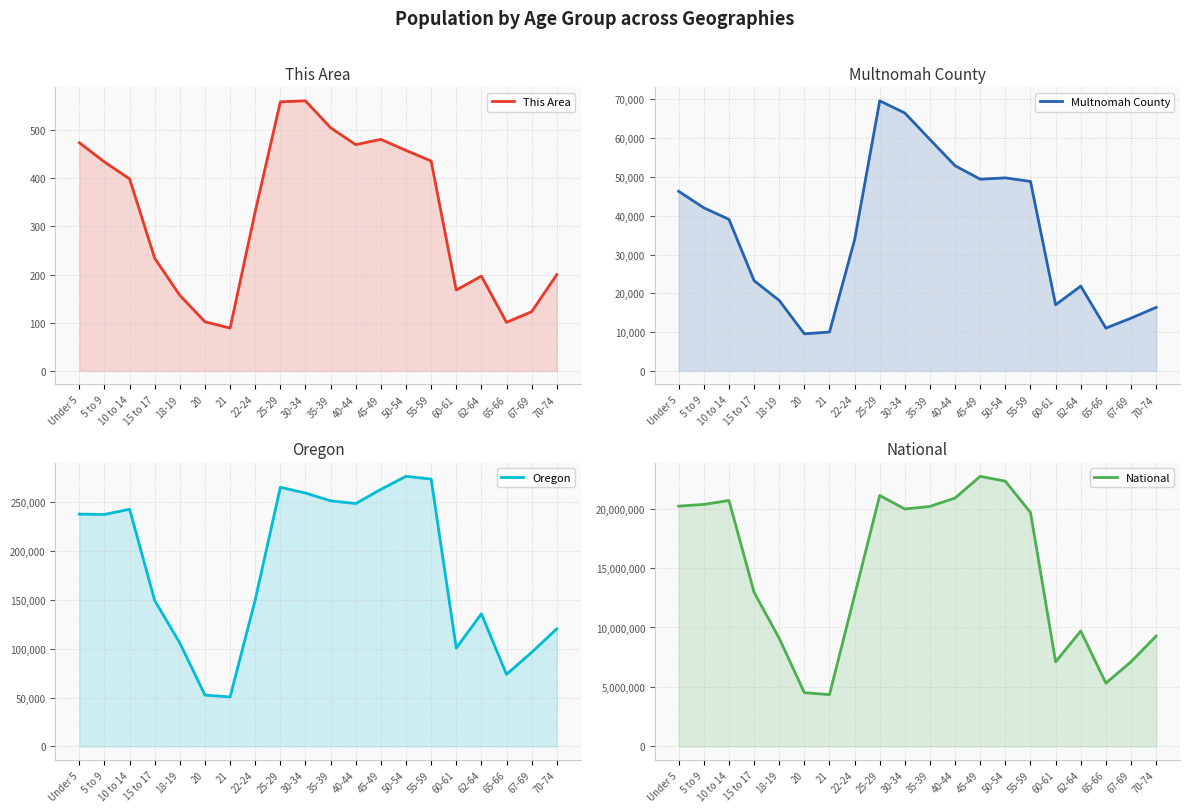

What is the approximate value of Oregon at 67-69, to the nearest 10?

96200